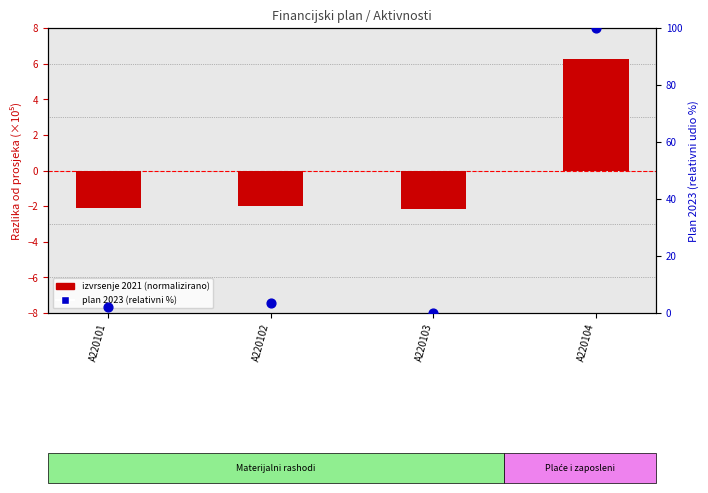

Is the value of izvrsenje 2021 (normalizirano) at A220102 greater than the value of plan 2023 (relativni %) at A220104?

No